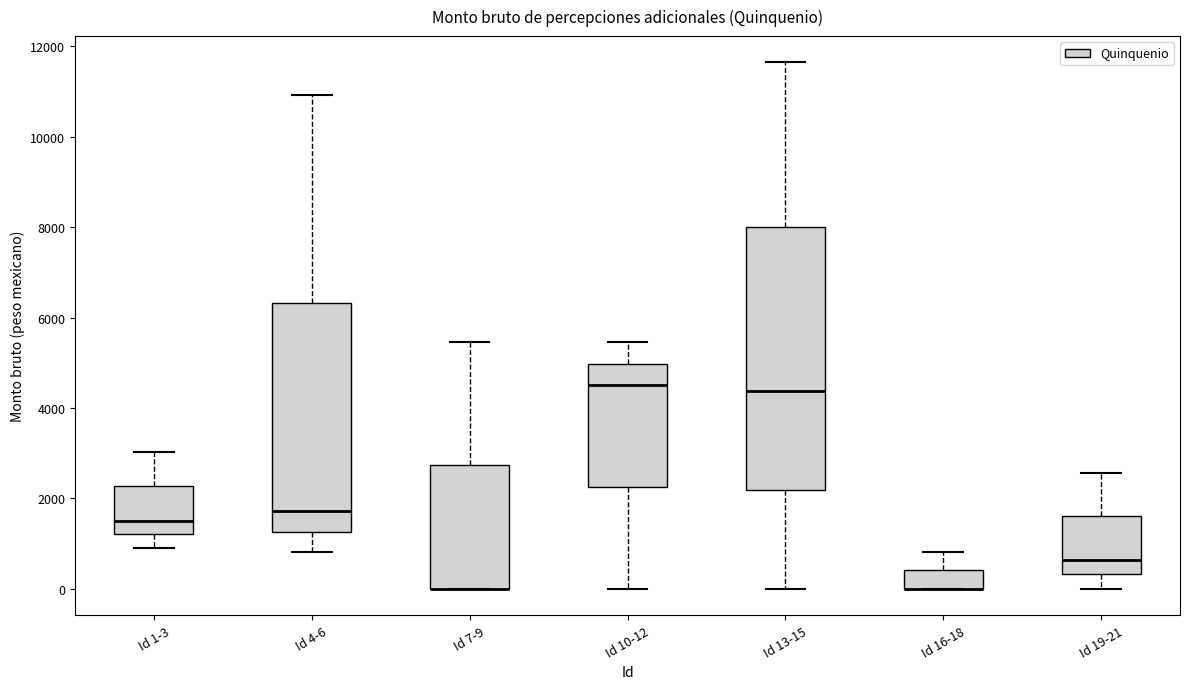

Reading left to right, transcribe this box plot: for each box, give where its median line is, the range the box spans, and where its two whiskers end, as read against the y-axis. The values are not printed on the chart, so give them approximately, as read against the axis.

Id 1-3: median 1600, box 1200 to 2200, whiskers 800 to 3000
Id 4-6: median 1800, box 1200 to 6400, whiskers 800 to 11000
Id 7-9: median 0 (drawn on the box's lower edge), box 0 to 2800, whiskers 0 to 5400
Id 10-12: median 4400, box 2200 to 5000, whiskers 0 to 5400
Id 13-15: median 4400, box 2200 to 8000, whiskers 0 to 11600
Id 16-18: median 0 (drawn on the box's lower edge), box 0 to 400, whiskers 0 to 800
Id 19-21: median 600, box 400 to 1600, whiskers 0 to 2600